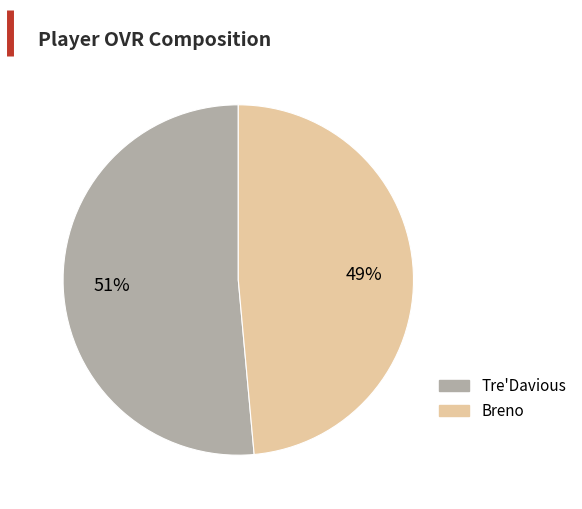

How many slices are in this pie chart?

2